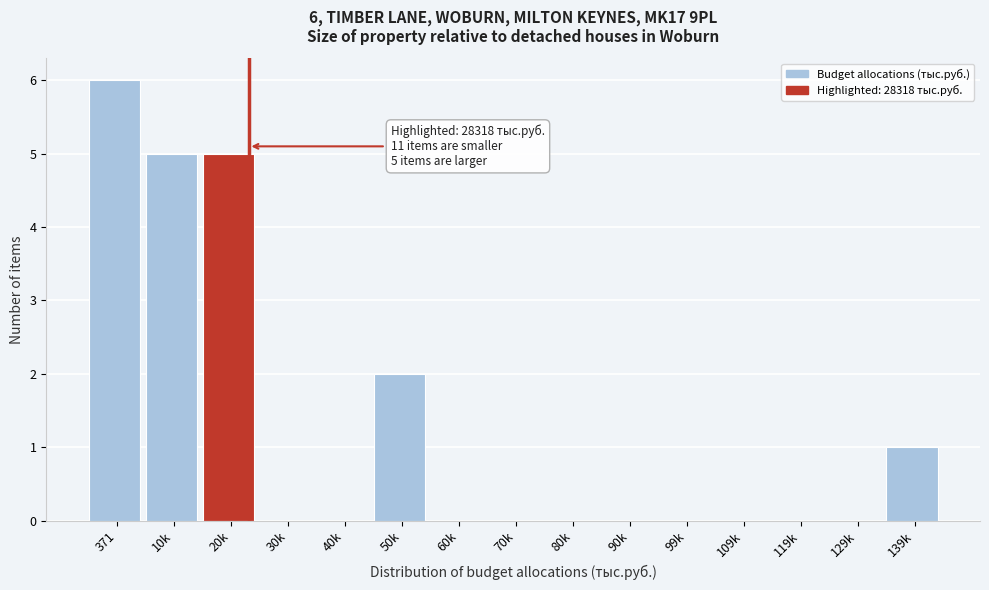

Reading right to left, what are all the values shown in this chart?

139k=1	129k=0	119k=0	109k=0	99k=0	90k=0	80k=0	70k=0	60k=0	50k=2	40k=0	30k=0	20k=5	10k=5	371=6